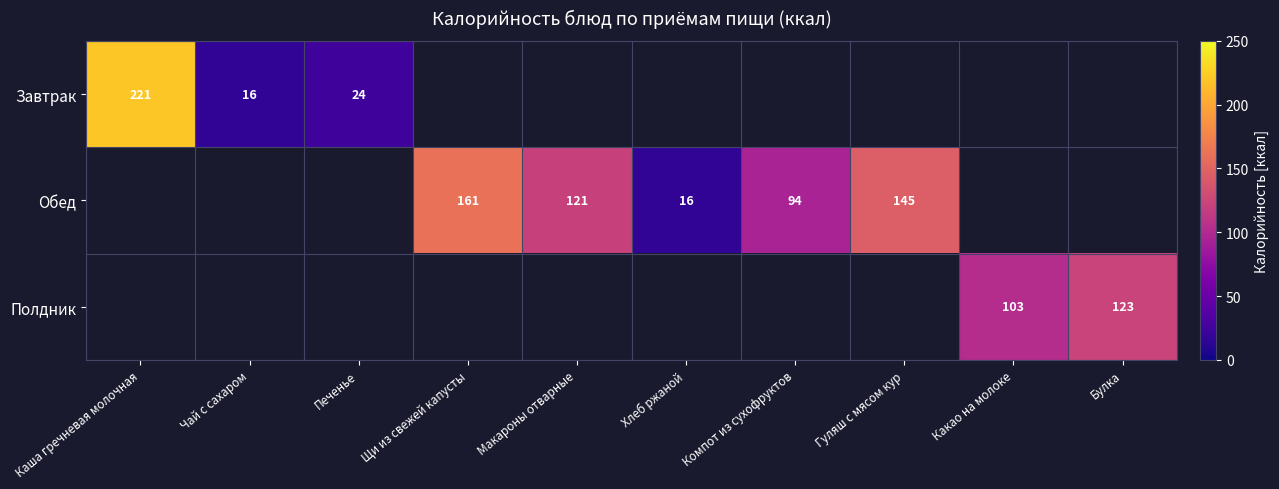

How many distinct data groups are displayed?

3